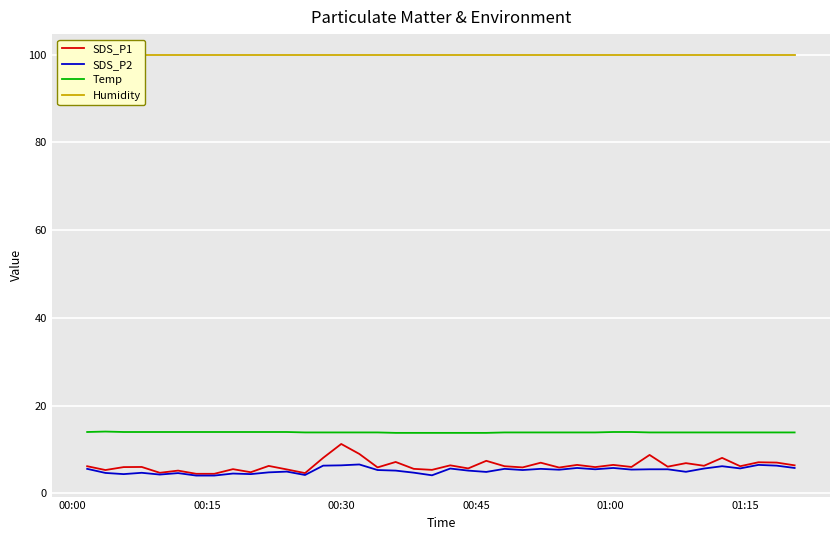

Reading left to right, what are all the values shown in this chart?

SDS_P1: 6.2	5.3	6.0	6.0	4.7	5.2	4.5	4.5	5.5	4.8	6.3	5.5	4.6	8.1	11.3	9.0	5.9	7.2	5.6	5.4	6.4	5.7	7.4	6.2	5.9	7.0	5.9	6.5	6.0	6.5	6.0	8.8	6.1	6.9	6.3	8.1	6.2	7.1	7.0	6.4
SDS_P2: 5.6	4.7	4.4	4.7	4.3	4.6	4.1	4.1	4.5	4.4	4.8	5.0	4.2	6.3	6.4	6.6	5.3	5.2	4.7	4.1	5.7	5.2	4.9	5.6	5.3	5.6	5.4	5.8	5.5	5.8	5.4	5.5	5.5	4.9	5.7	6.2	5.7	6.5	6.3	5.8
Temp: 14.0	14.1	14.0	14.0	14.0	14.0	14.0	14.0	14.0	14.0	14.0	14.0	13.9	13.9	13.9	13.9	13.9	13.8	13.8	13.8	13.8	13.8	13.8	13.9	13.9	13.9	13.9	13.9	13.9	14.0	14.0	13.9	13.9	13.9	13.9	13.9	13.9	13.9	13.9	13.9
Humidity: 99.9	99.9	99.9	99.9	99.9	99.9	99.9	99.9	99.9	99.9	99.9	99.9	99.9	99.9	99.9	99.9	99.9	99.9	99.9	99.9	99.9	99.9	99.9	99.9	99.9	99.9	99.9	99.9	99.9	99.9	99.9	99.9	99.9	99.9	99.9	99.9	99.9	99.9	99.9	99.9